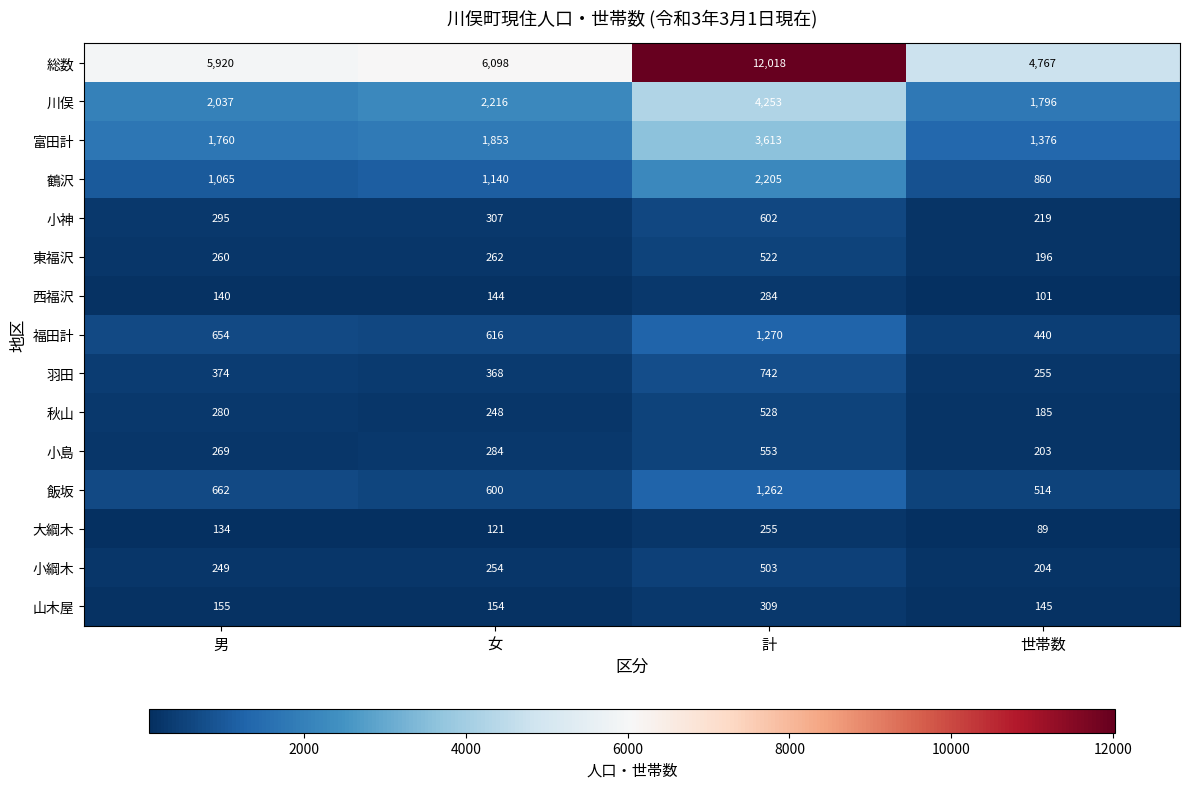

What value does the 富田計 series have at 女, to the nearest 50?

1850